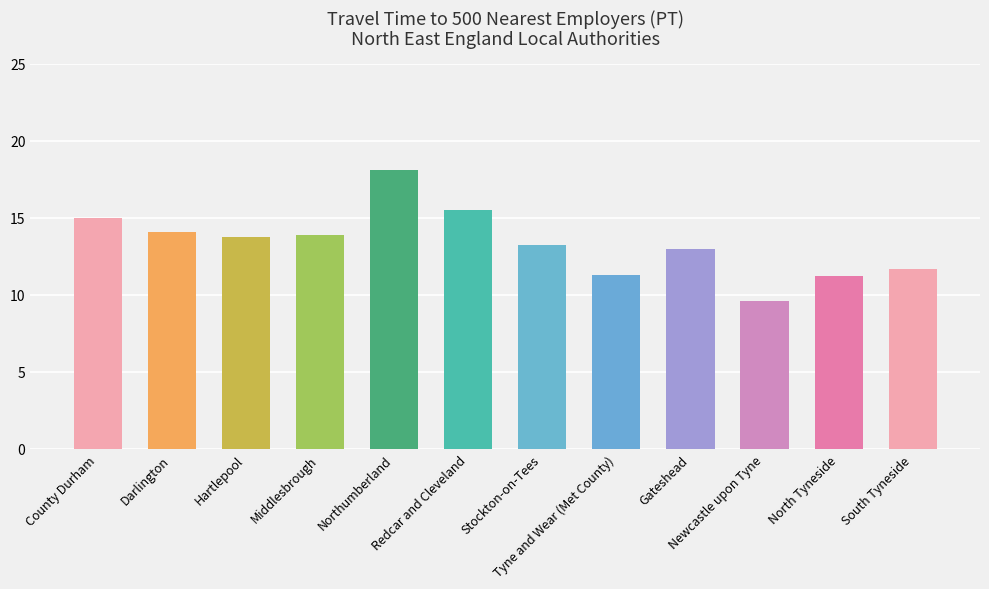

Which category has the lowest value across all series?

Newcastle upon Tyne